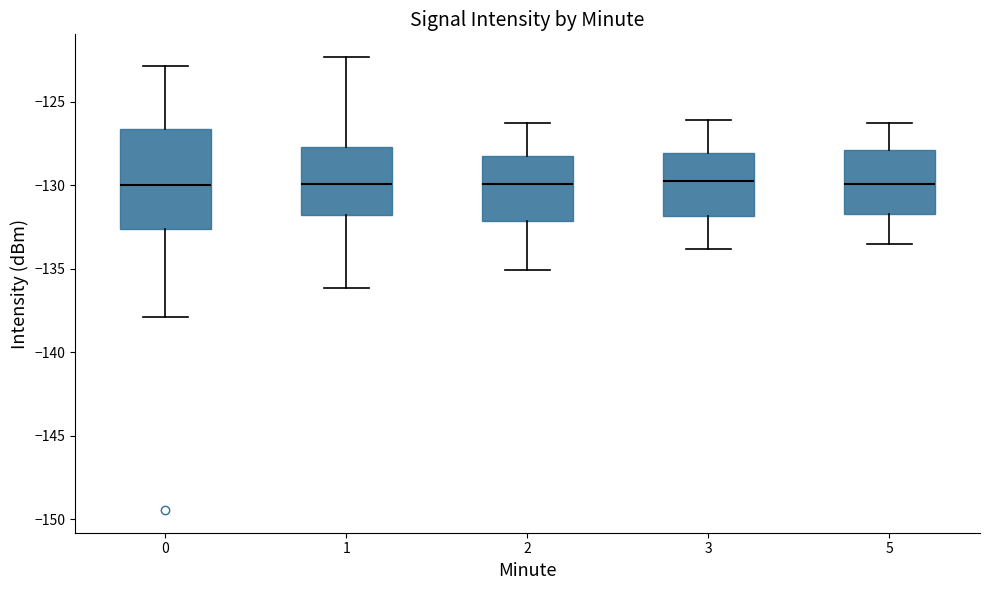

Reading left to right, read every box against the y-axis: the position of its median line, the range the box covers, and the ends of its whiskers. The values are not printed on the chart, so give them approximately, as read against the axis.

0: median -130.0, box -132.5 to -126.5, whiskers -138.0 to -123.0
1: median -130.0, box -132.0 to -127.5, whiskers -136.0 to -122.5
2: median -130.0, box -132.0 to -128.0, whiskers -135.0 to -126.5
3: median -129.5, box -132.0 to -128.0, whiskers -134.0 to -126.0
5: median -130.0, box -131.5 to -128.0, whiskers -133.5 to -126.5